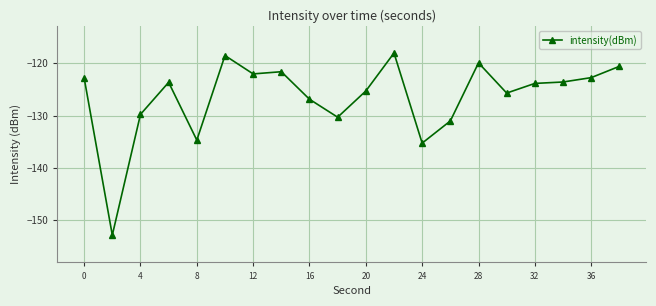

What is the average value?

-126.5